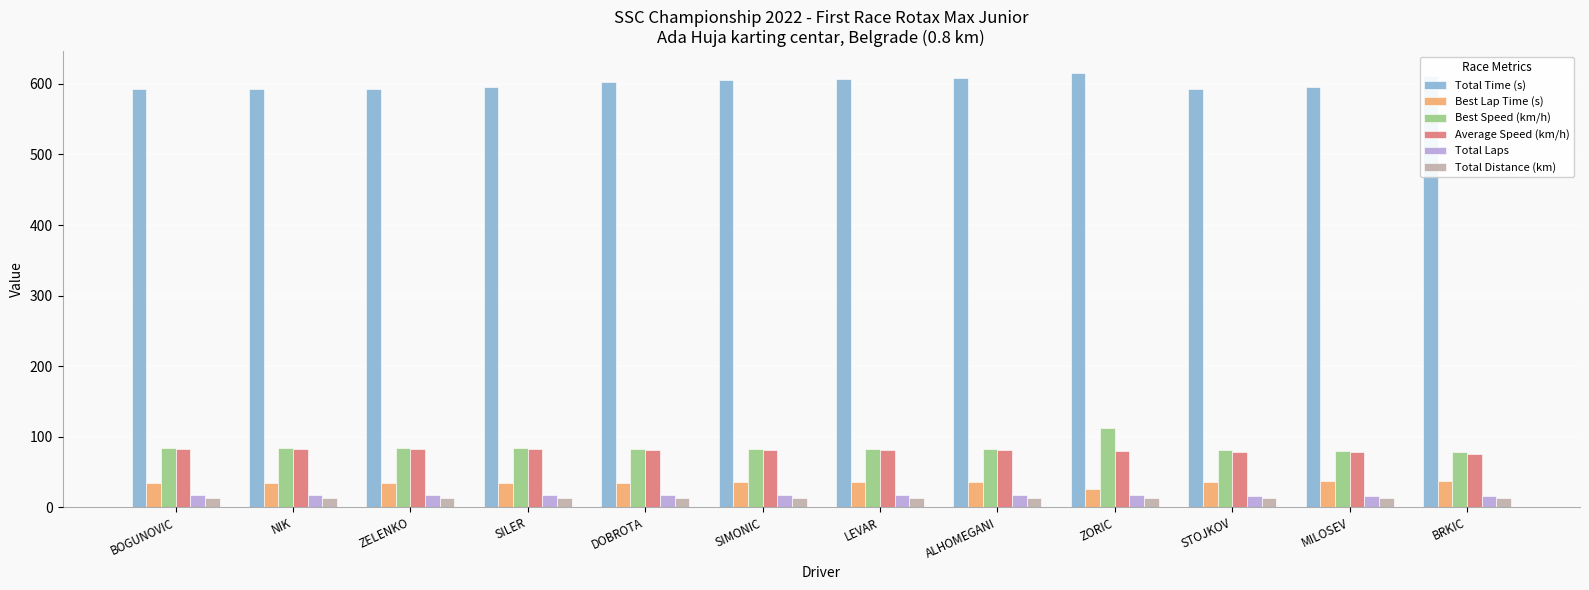

What is the sum of all Best Lap Time (s) values?

414.2